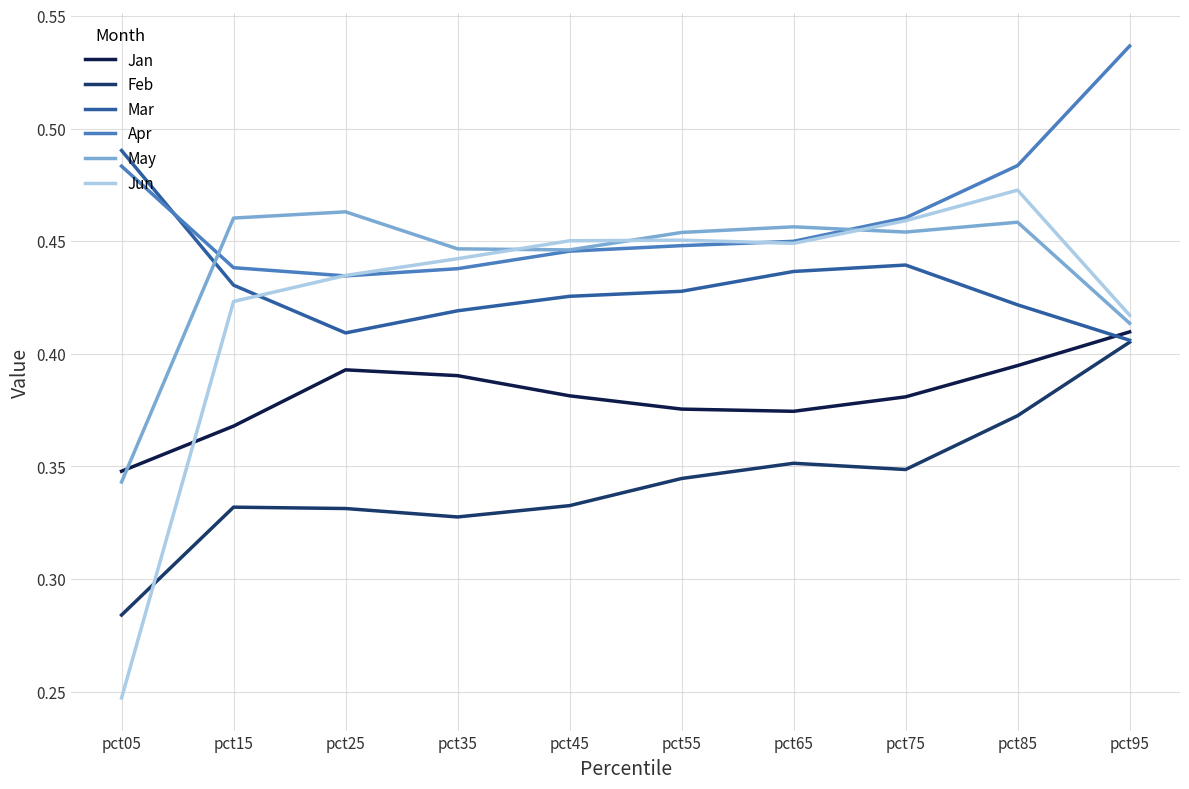

The value of Jan at pct65 is 0.6. True or false?

False